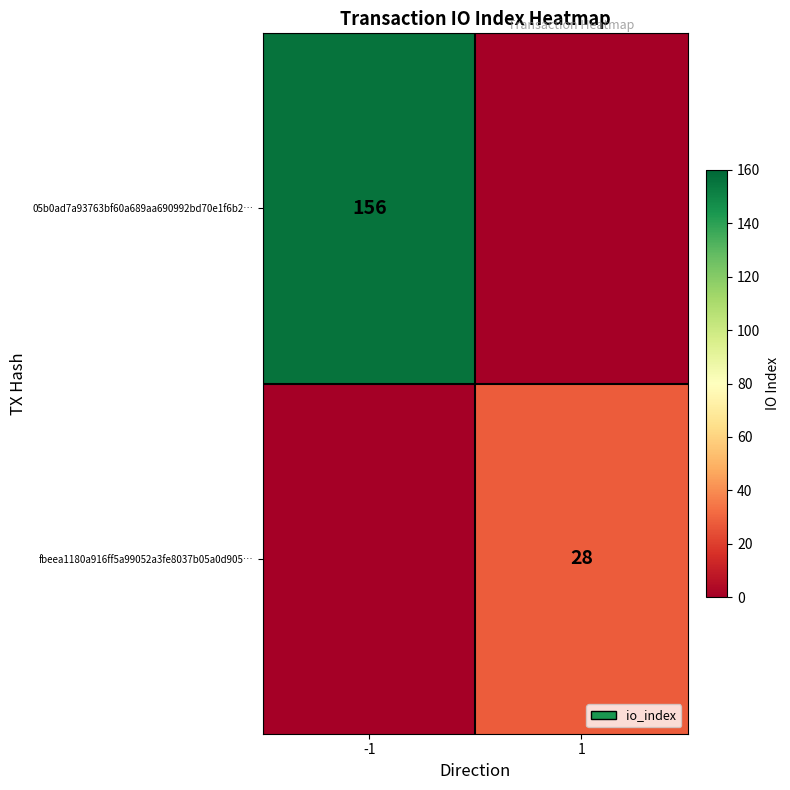

Is the value of fbeea1180a916ff5a99052a3fe8037b05a0d905… at 1 greater than the value of 05b0ad7a93763bf60a689aa690992bd70e1f6b2… at -1?

No